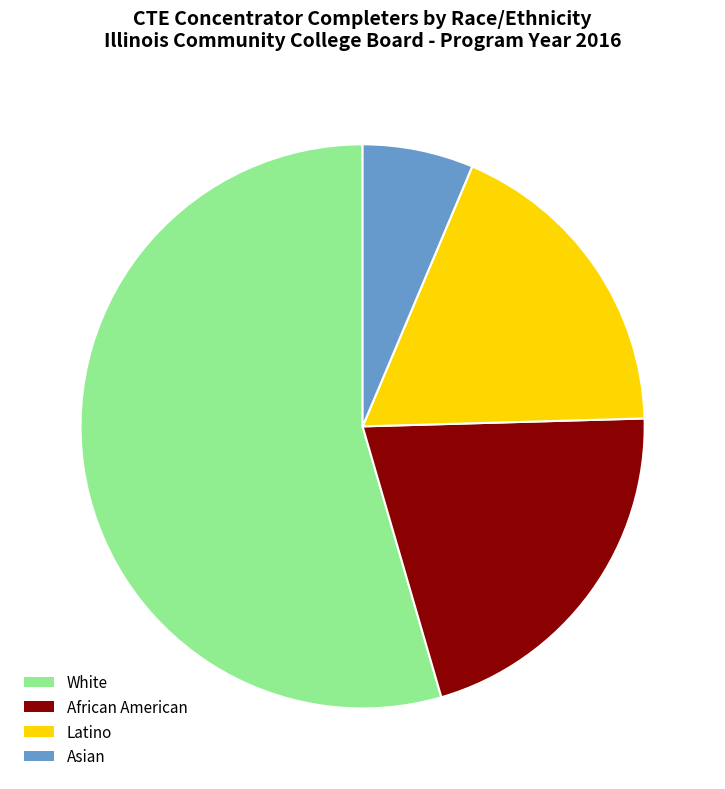

Which slice represents more than half of the pie?

White